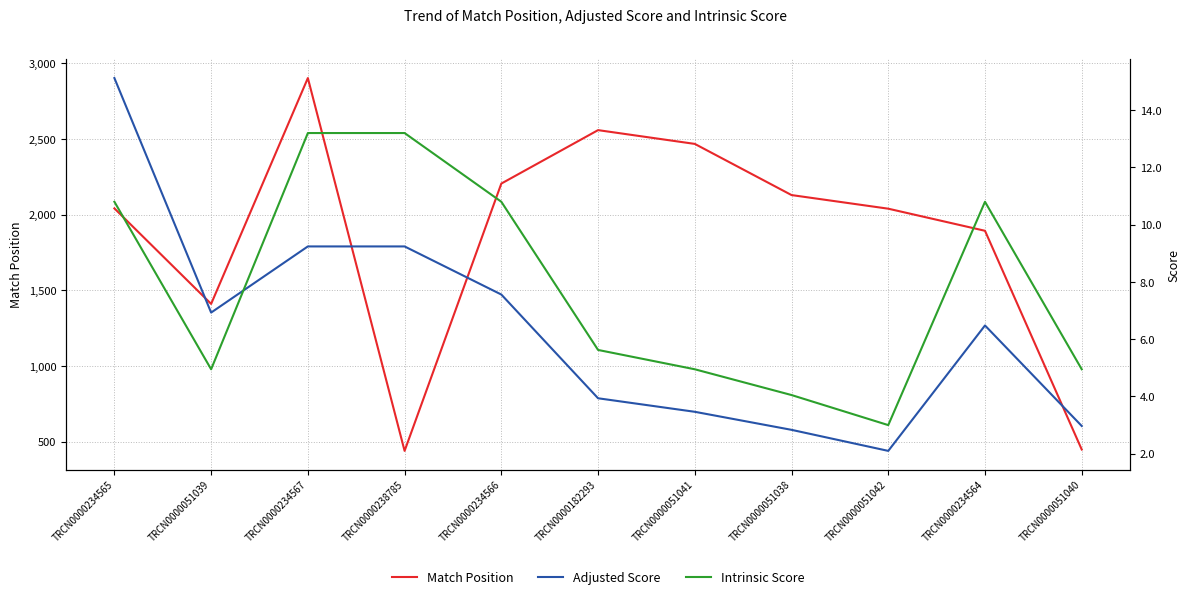

How many interior local peaks does the Intrinsic Score series have?

1